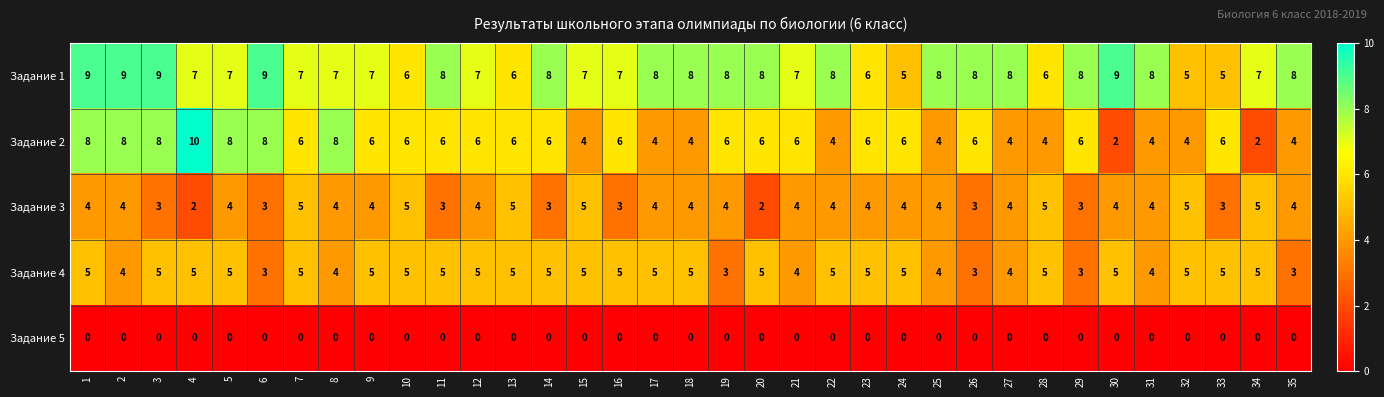

Which series has the largest range (max minus min)?

Задание 2